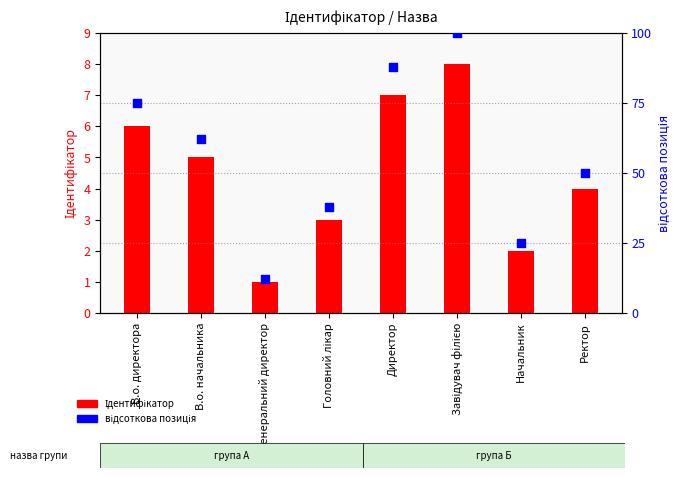

At which category is the sum across all series the highest?

Завідувач філією